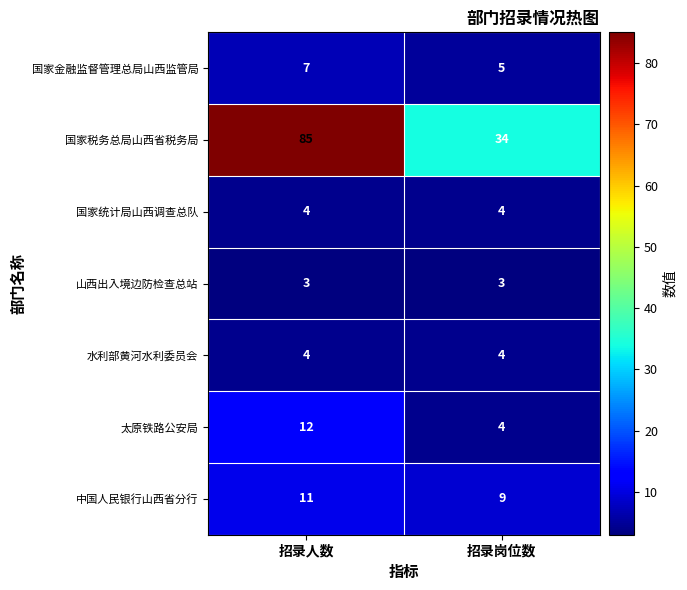

How many categories are shown in the chart?

2